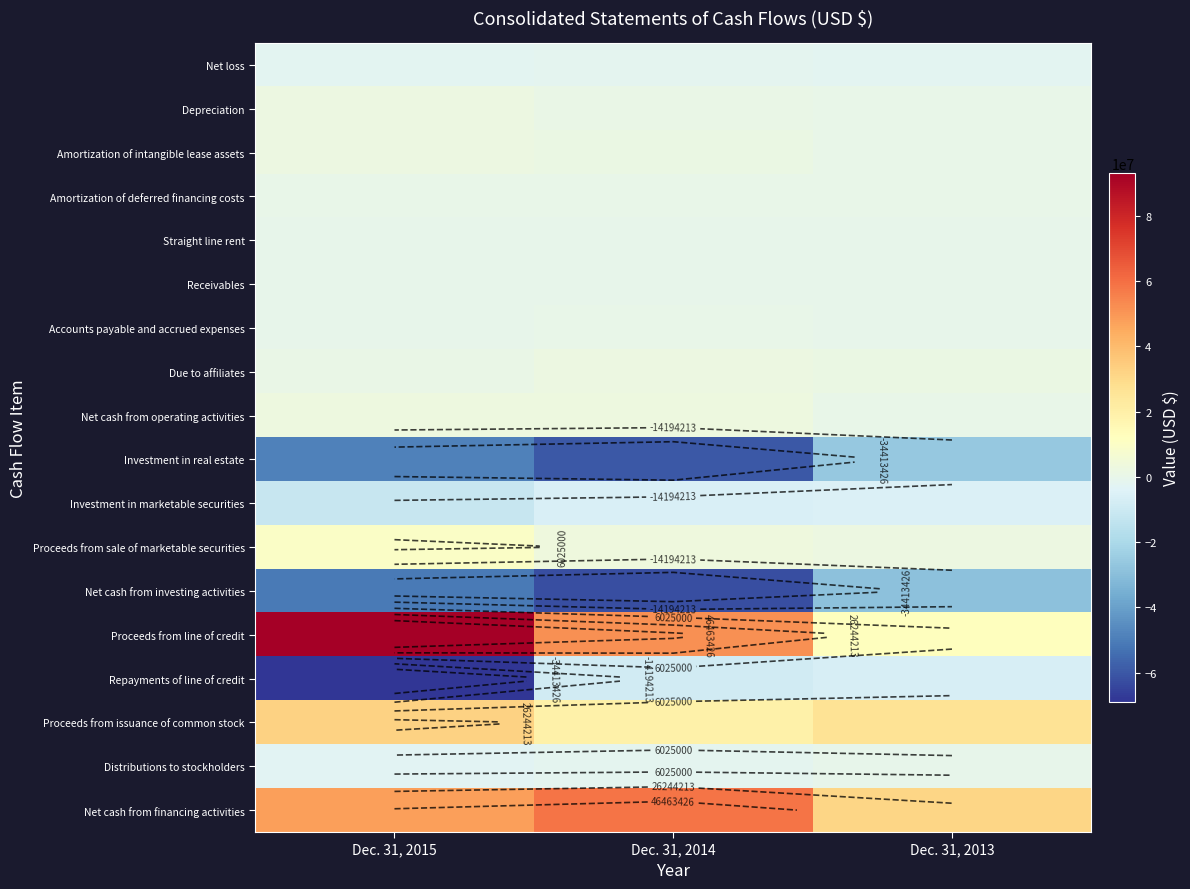

The value of Depreciation at Dec. 31, 2013 is 192616. True or false?

True